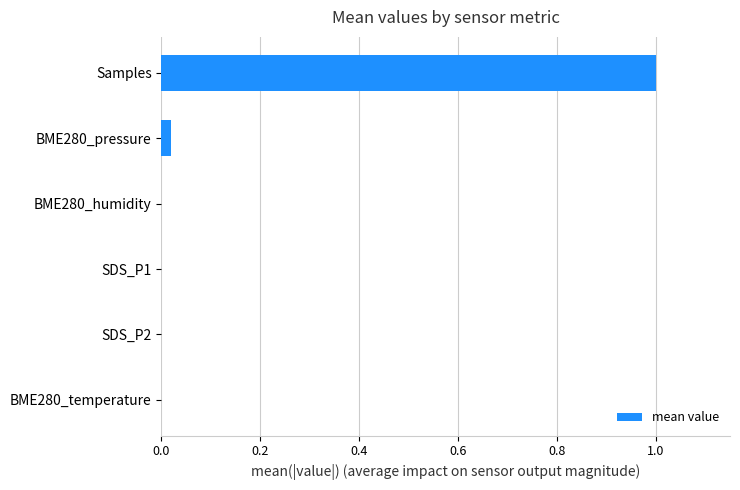

What is the sum of all values?

1.0